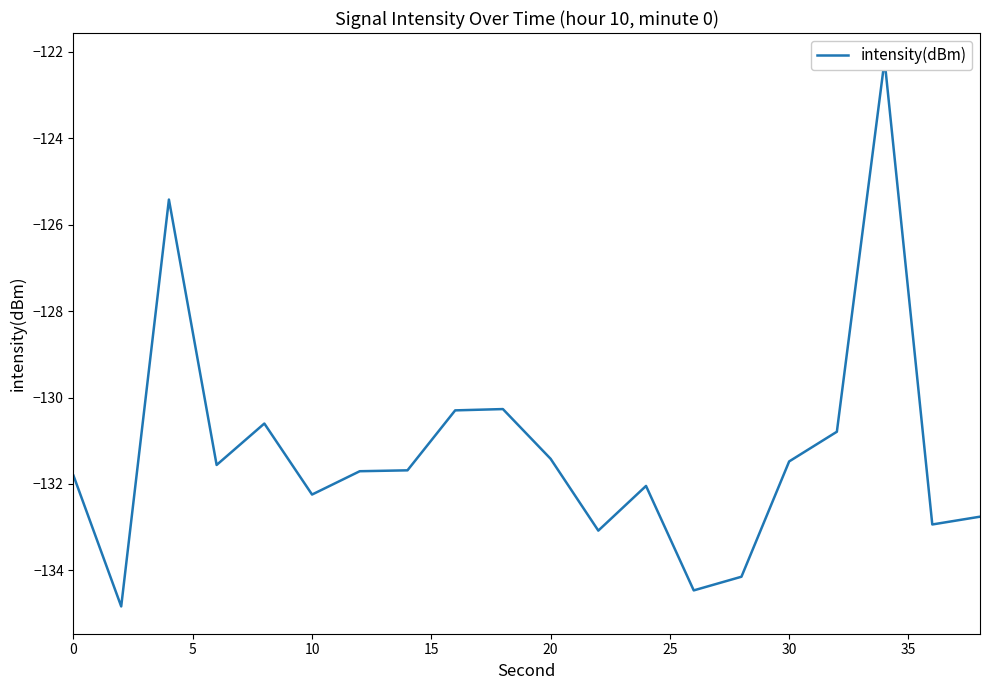

What is the value of the 12th point from the left?

-133.1